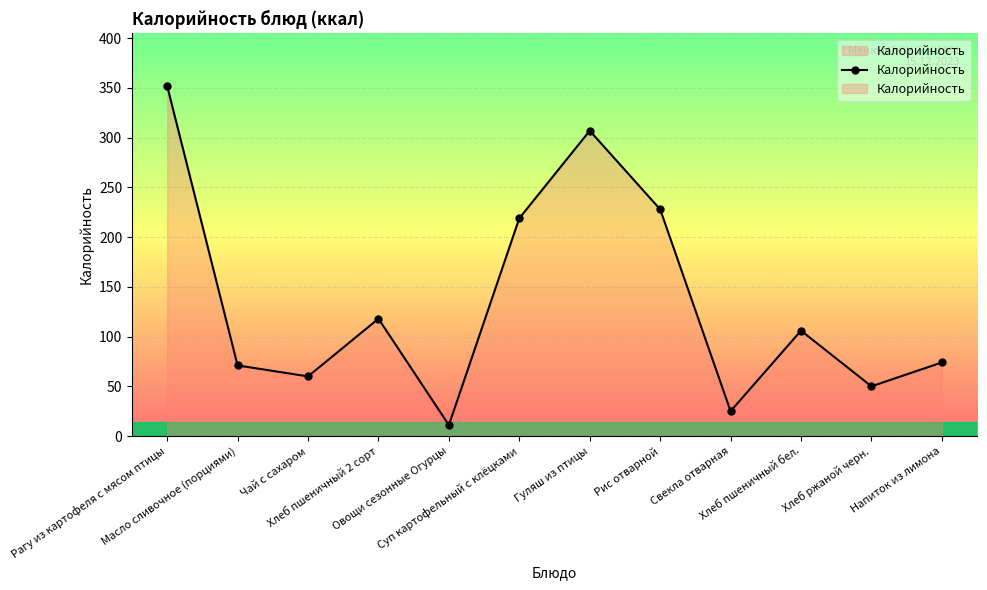

What position from the right is Хлеб ржаной черн.?

2